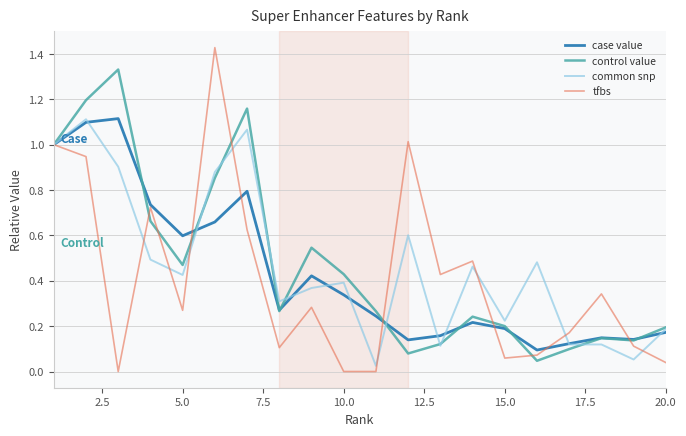

Which series has the widest spread of values?

tfbs